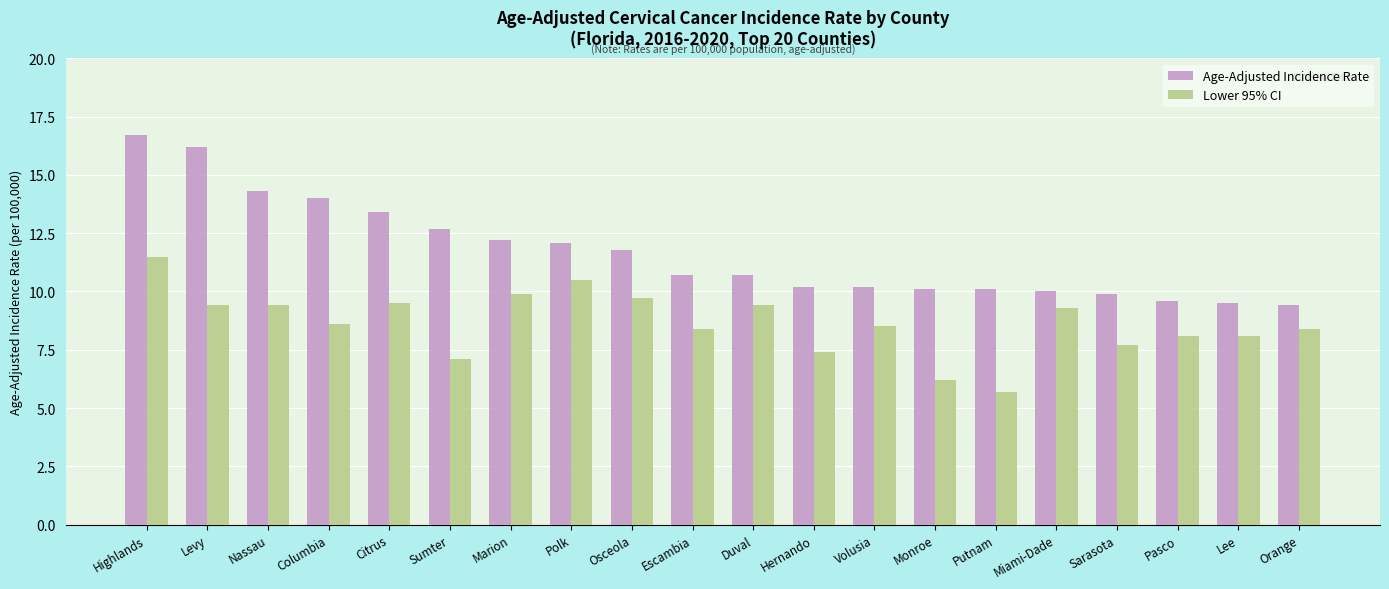

List the series in order of their overall mean, highest first.

Age-Adjusted Incidence Rate, Lower 95% CI